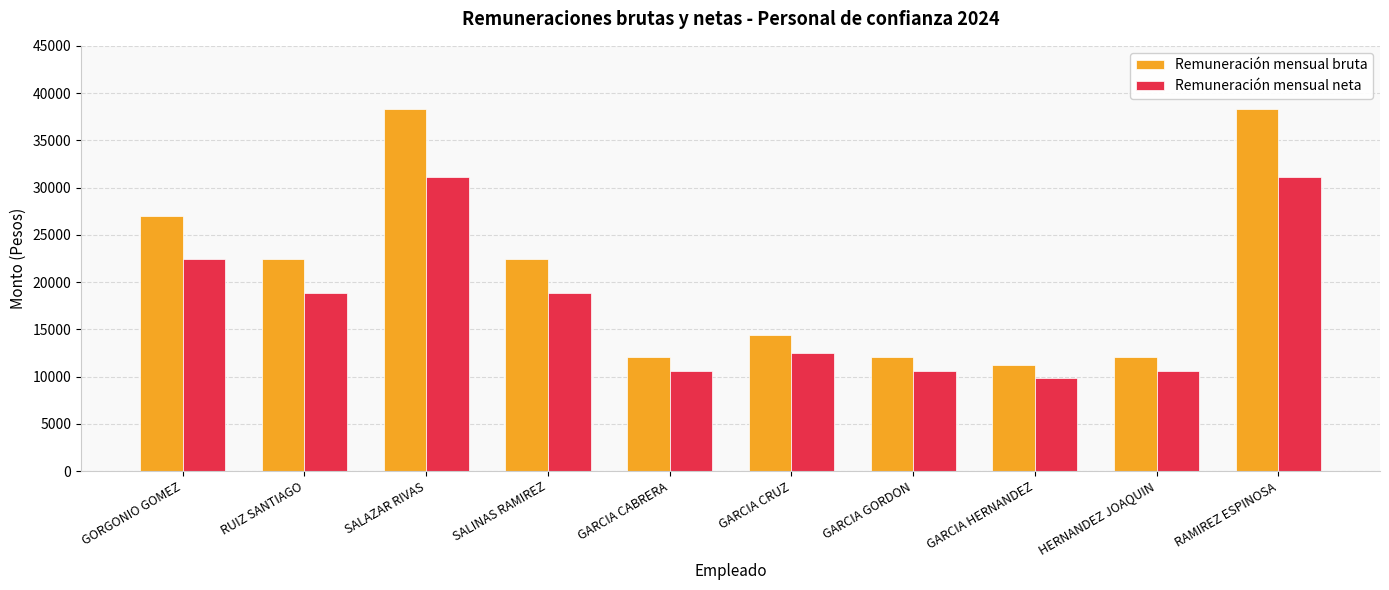

How many categories are shown in the chart?

10